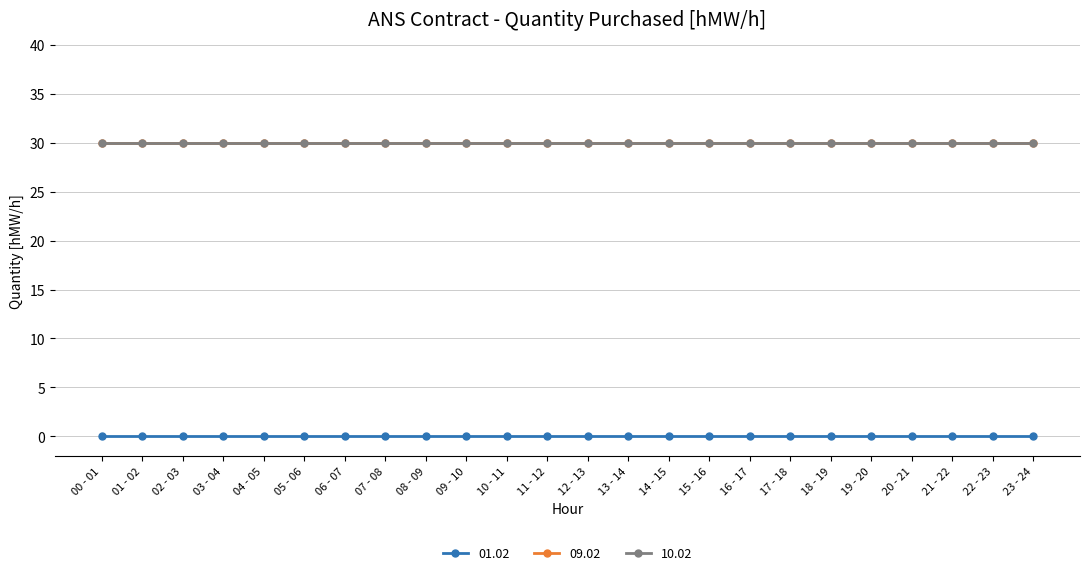

Does the chart have visible grid lines?

Yes